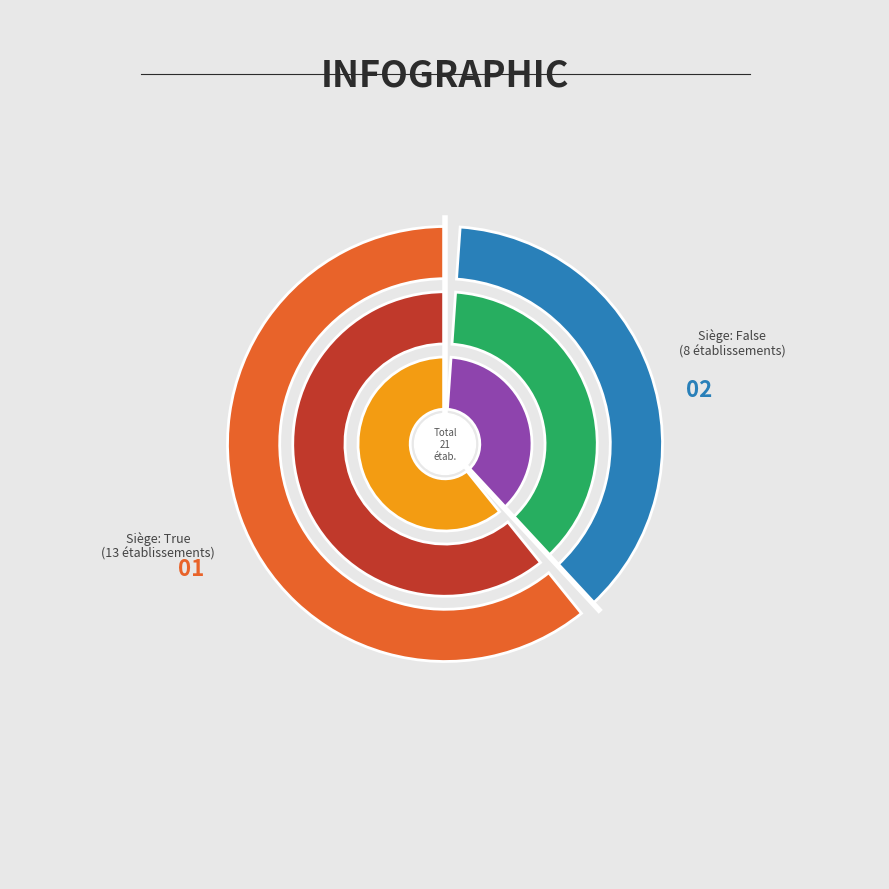

Count the number of slices in the pie.

2